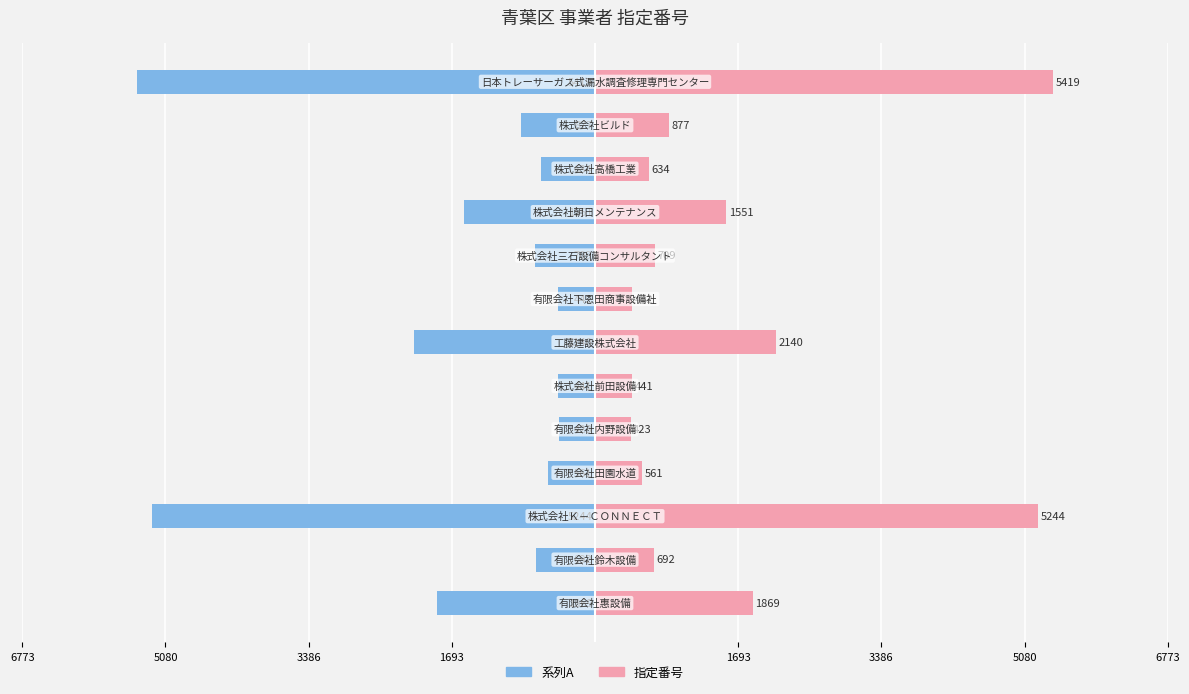

Between 9 and 10, which is larger?

10